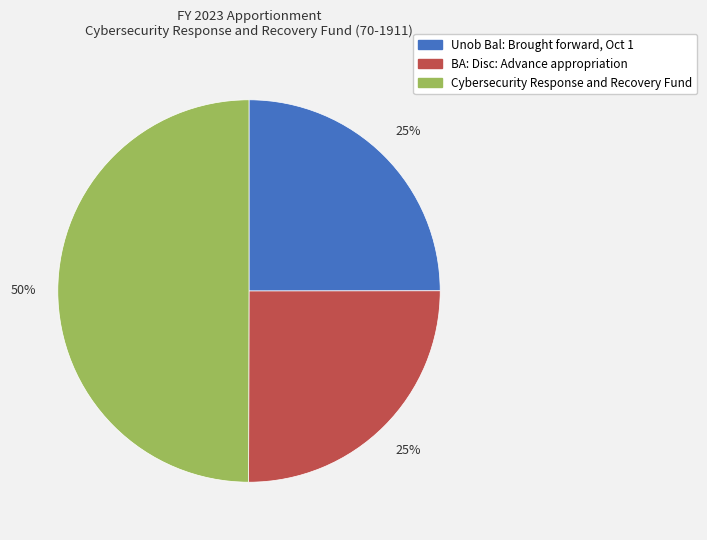

Which slice is the largest?

Cybersecurity Response and Recovery Fund